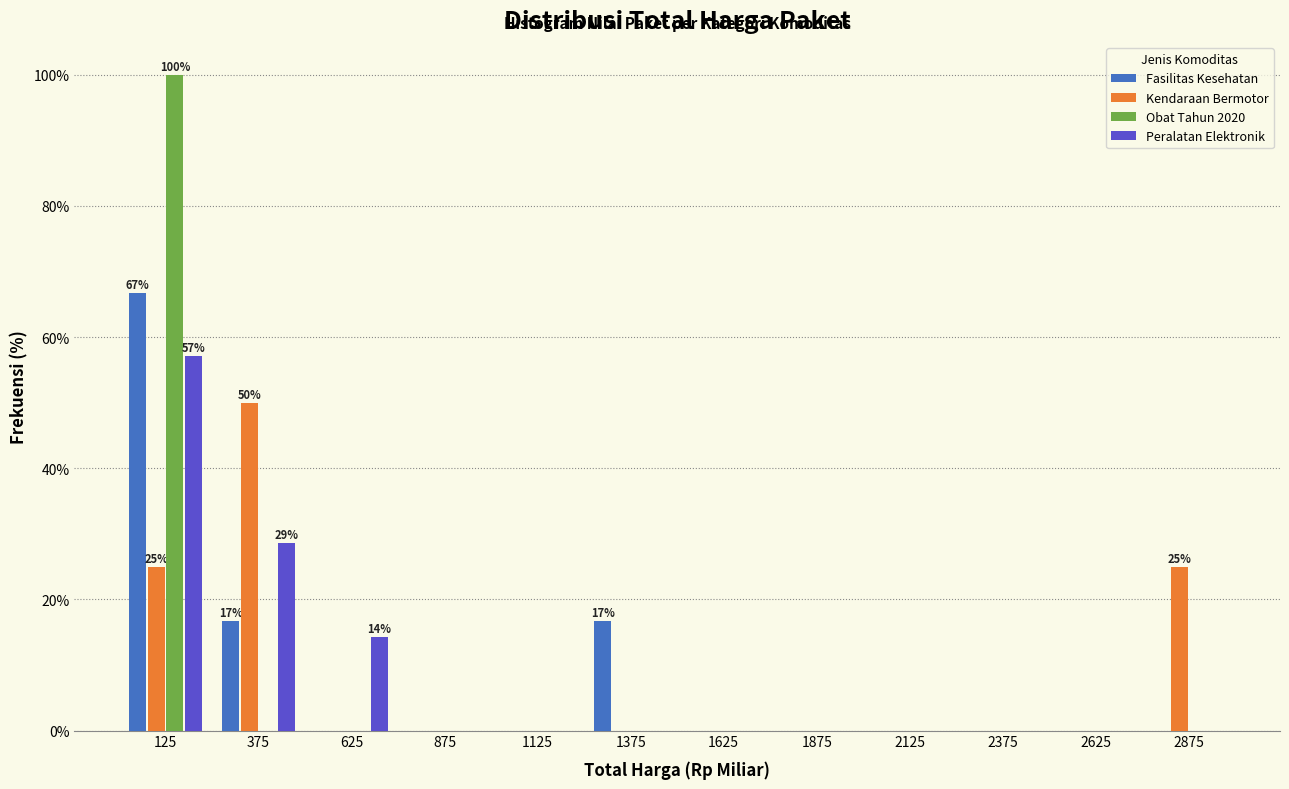

Is the value of Peralatan Elektronik at 1875 greater than the value of Kendaraan Bermotor at 125?

No